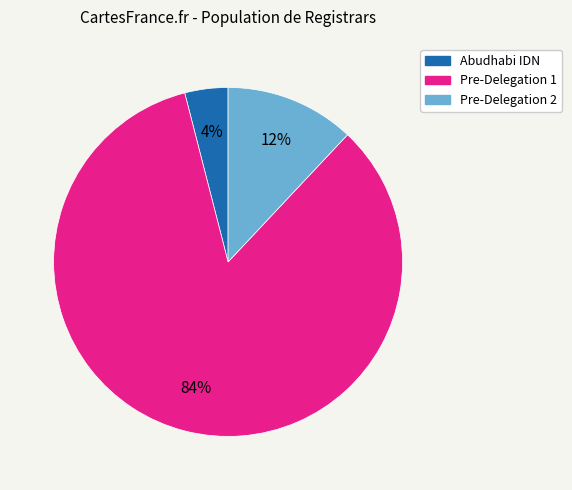

Which slice is the smallest?

Abudhabi IDN